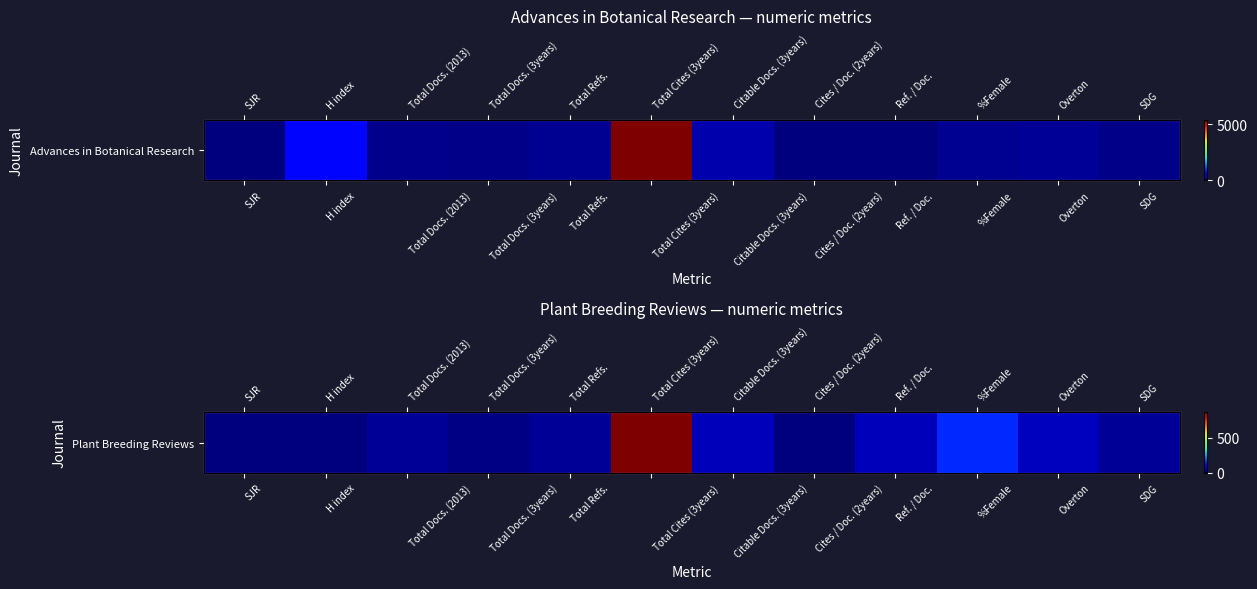

What is the sum of the values at Total Refs. and Citable Docs. (3years)?

62